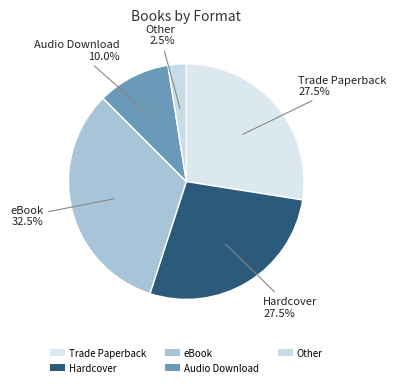

Between Hardcover and Other, which is larger?

Hardcover